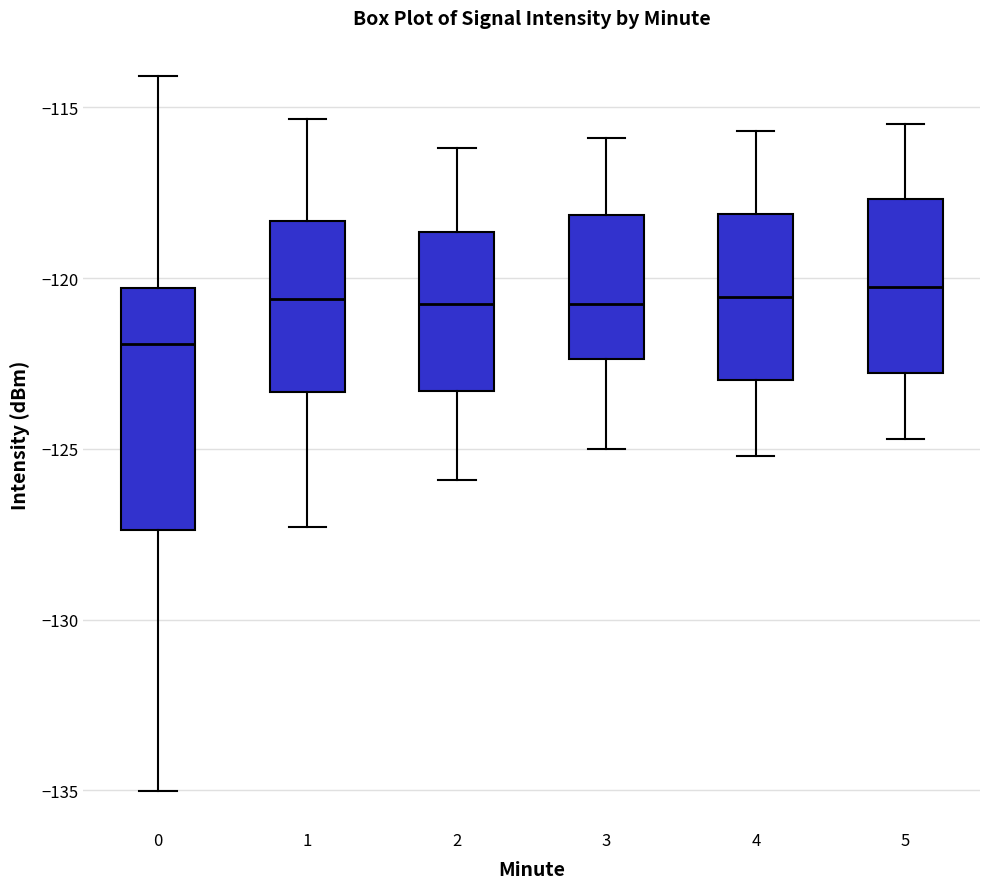

Reading left to right, read every box against the y-axis: the position of its median line, the range the box covers, and the ends of its whiskers. The values are not printed on the chart, so give them approximately, as read against the axis.

0: median -122.0, box -127.5 to -120.5, whiskers -135.0 to -114.0
1: median -120.5, box -123.5 to -118.5, whiskers -127.5 to -115.5
2: median -120.5, box -123.5 to -118.5, whiskers -126.0 to -116.0
3: median -120.5, box -122.5 to -118.0, whiskers -125.0 to -116.0
4: median -120.5, box -123.0 to -118.0, whiskers -125.0 to -115.5
5: median -120.0, box -123.0 to -117.5, whiskers -124.5 to -115.5